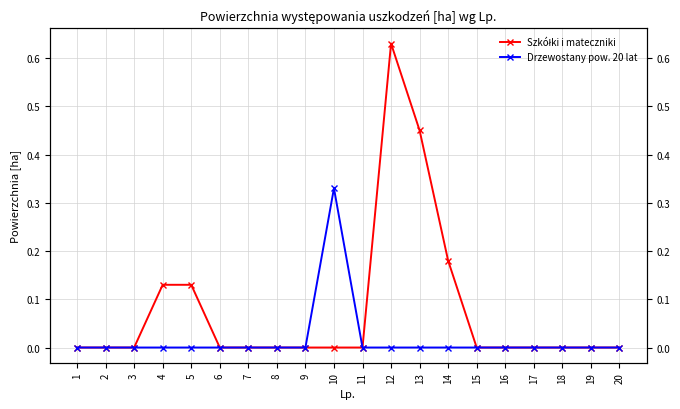

Rank the series by their average value, from highest to lowest.

Szkółki i mateczniki, Drzewostany pow. 20 lat